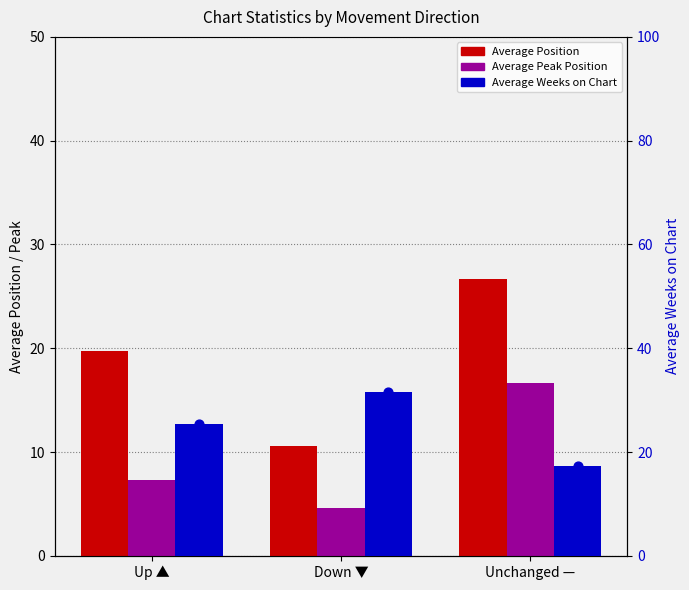

Which series reaches the maximum Y coordinate?

Average Weeks on Chart